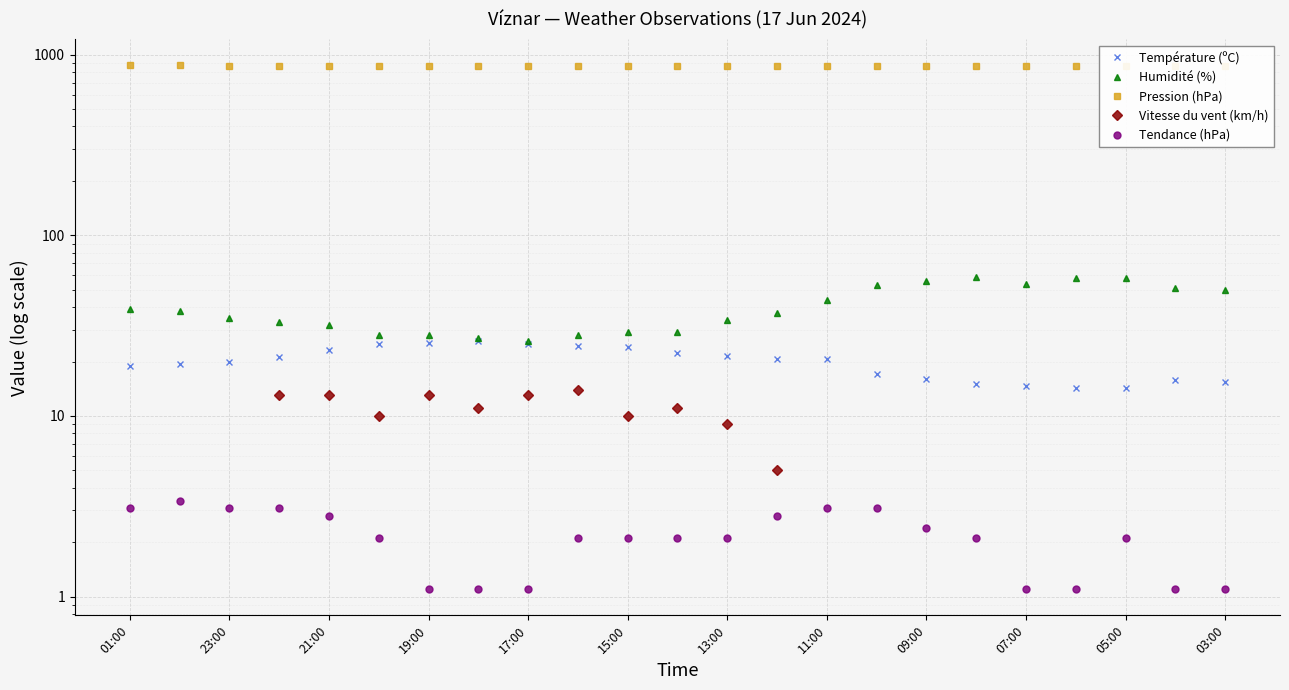

True or false: Tendance (hPa) has more than 1 interior local peaks.

True